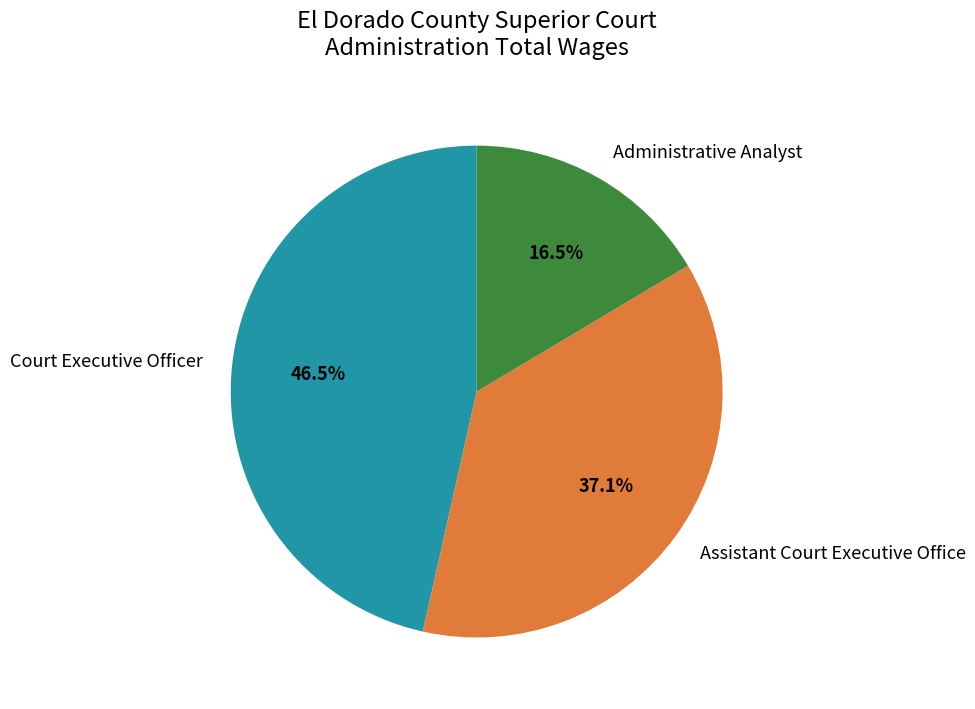

Does Administrative Analyst account for over 50% of the chart?

No